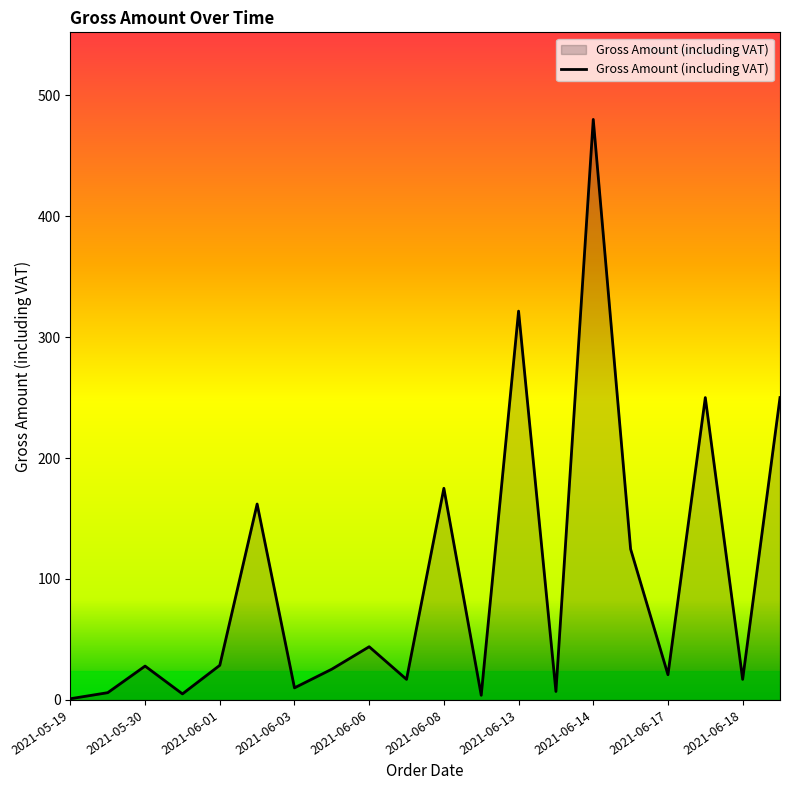

What is the greatest value displayed?

480.0